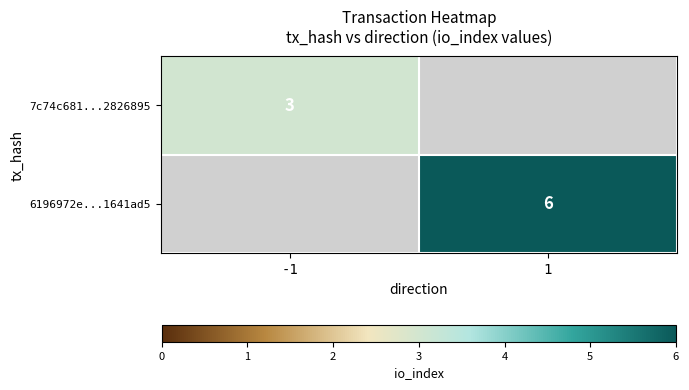

The value of 6196972e...1641ad5 at 1 is 8. True or false?

False